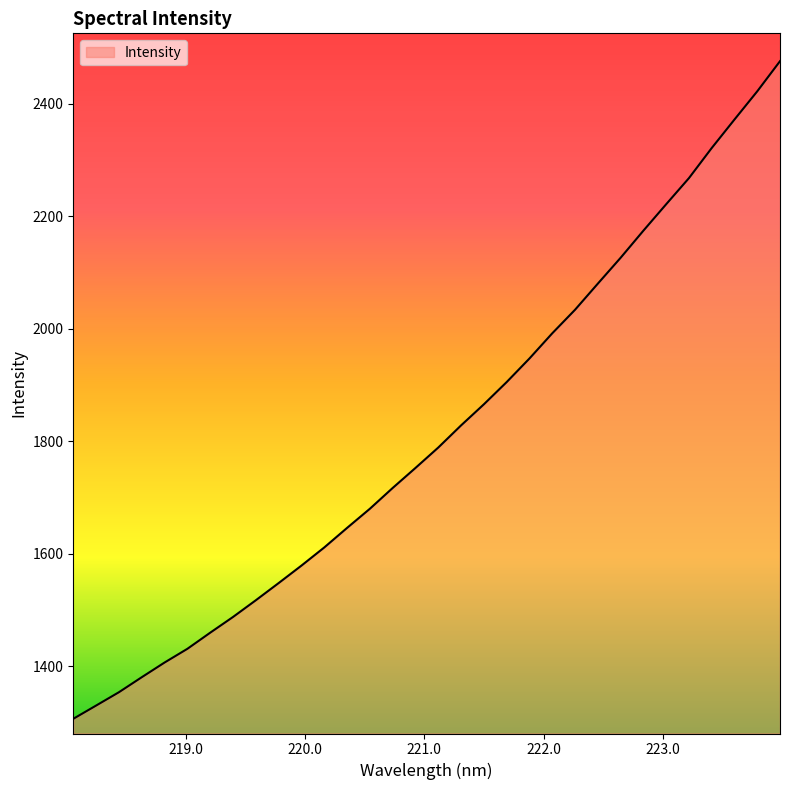

What is the difference between the maximum and minimum values?

1169.2